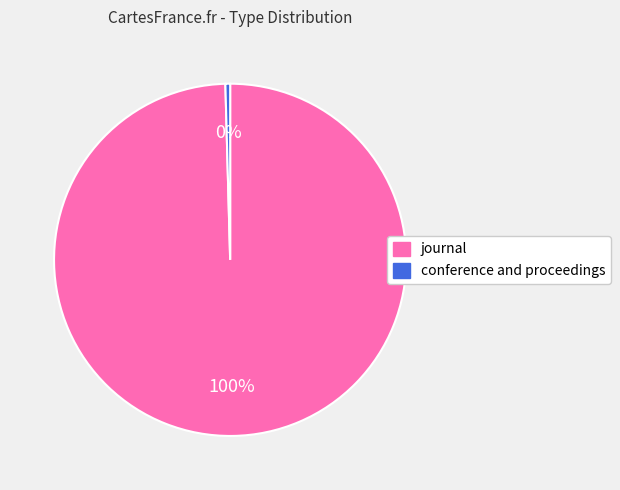

Count the number of slices in the pie.

2